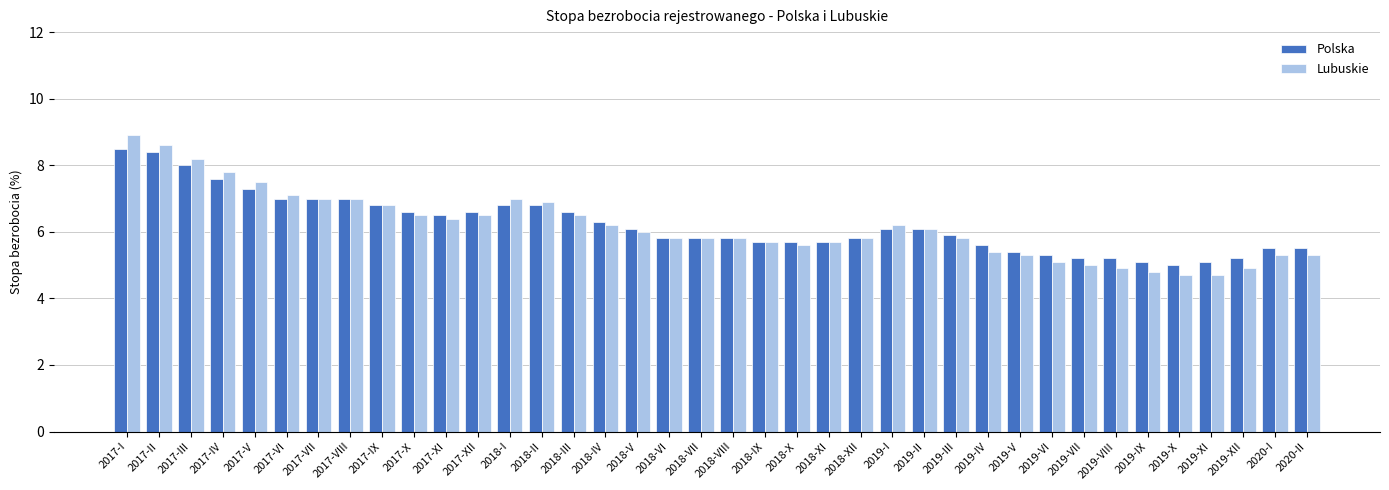

What is the value of the Polska bar at the 8th from the left?

7.0